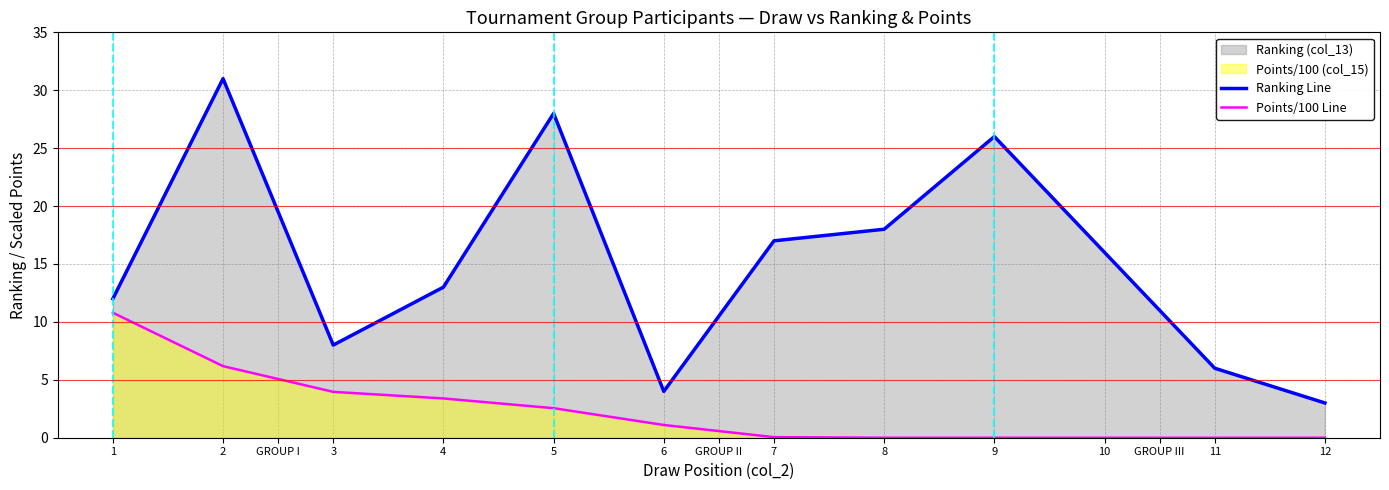

What is the maximum value shown in the chart?

31.0